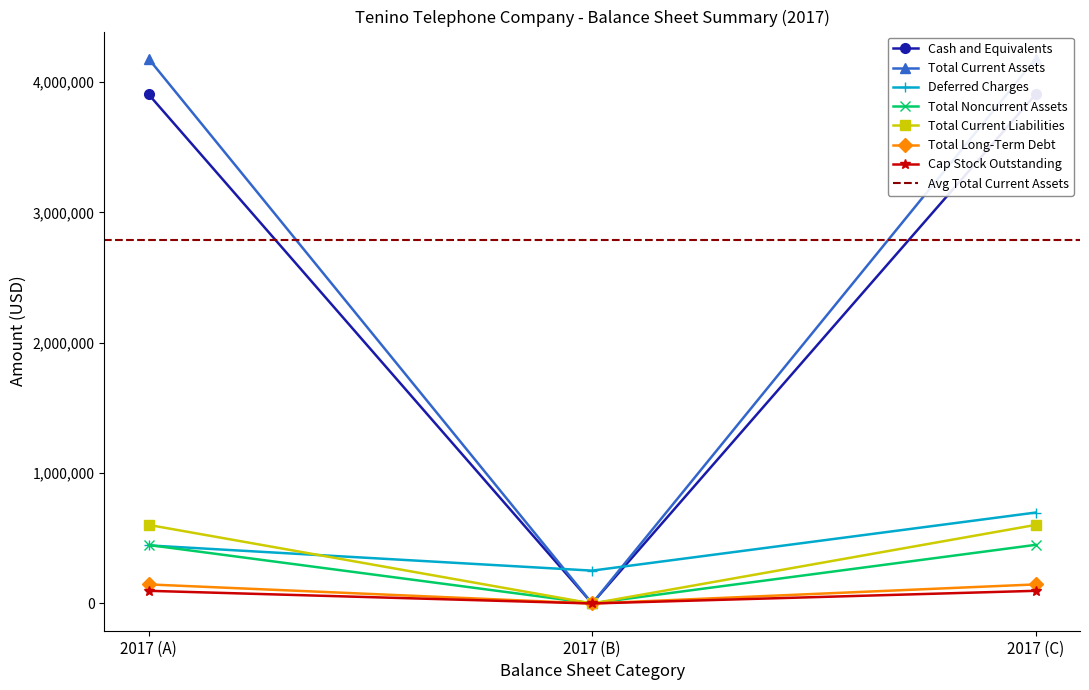

What is the value of the Long-Term Debt point at the 3rd from the left?

146338